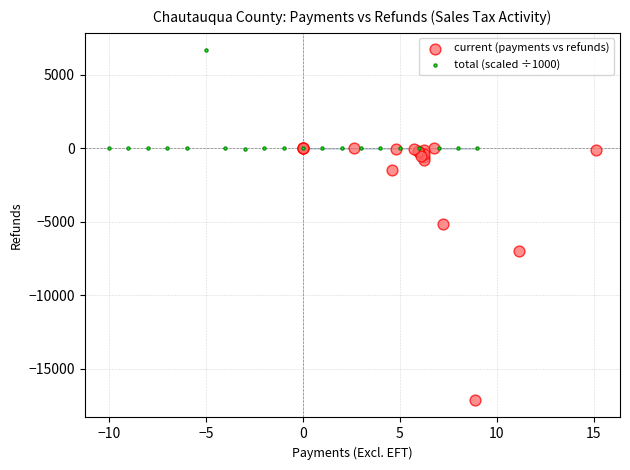

Which series contains the highest Y value?

total (scaled ÷1000)